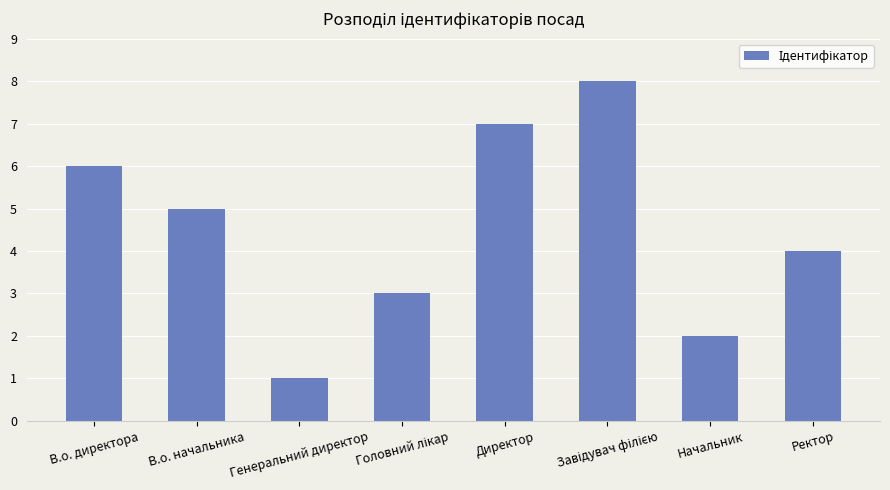

Count the values in the range 3 to 7.

5